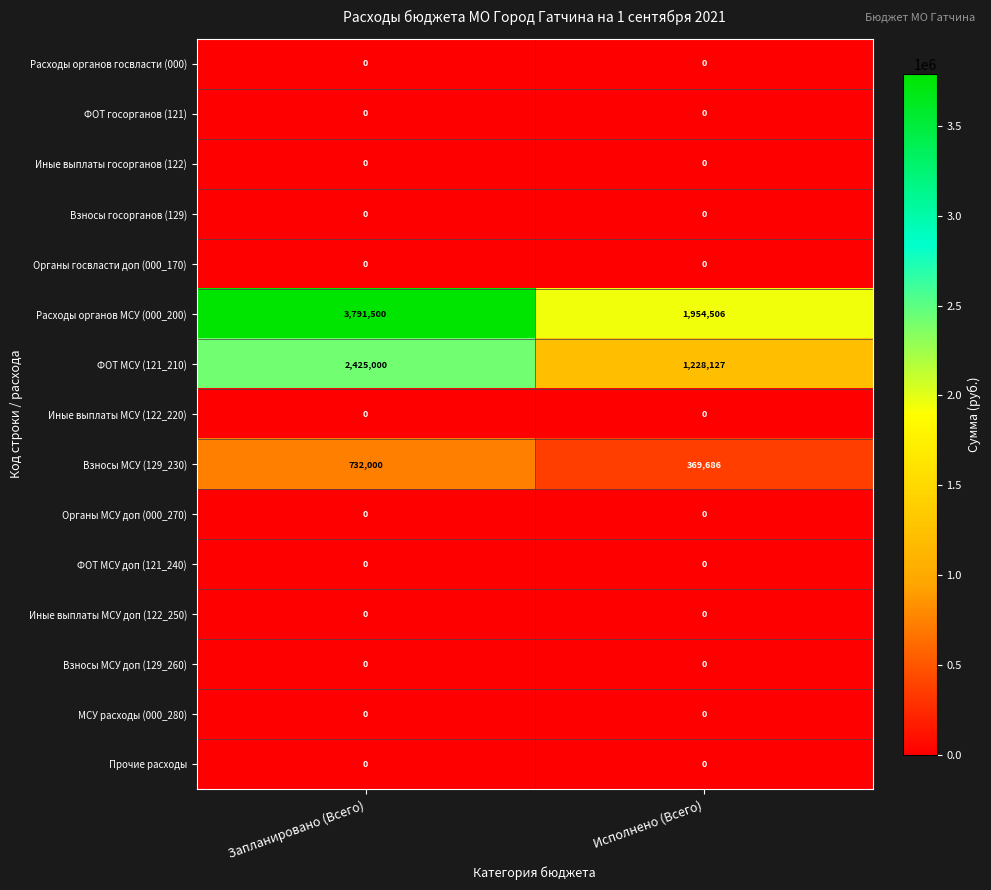

Reading right to left, extract all data points from this chart.

Расходы органов госвласти (000): 0	0
ФОТ госорганов (121): 0	0
Иные выплаты госорганов (122): 0	0
Взносы госорганов (129): 0	0
Органы госвласти доп (000_170): 0	0
Расходы органов МСУ (000_200): 1954506	3791500
ФОТ МСУ (121_210): 1228127	2425000
Иные выплаты МСУ (122_220): 0	0
Взносы МСУ (129_230): 369686	732000
Органы МСУ доп (000_270): 0	0
ФОТ МСУ доп (121_240): 0	0
Иные выплаты МСУ доп (122_250): 0	0
Взносы МСУ доп (129_260): 0	0
МСУ расходы (000_280): 0	0
Прочие расходы: 0	0